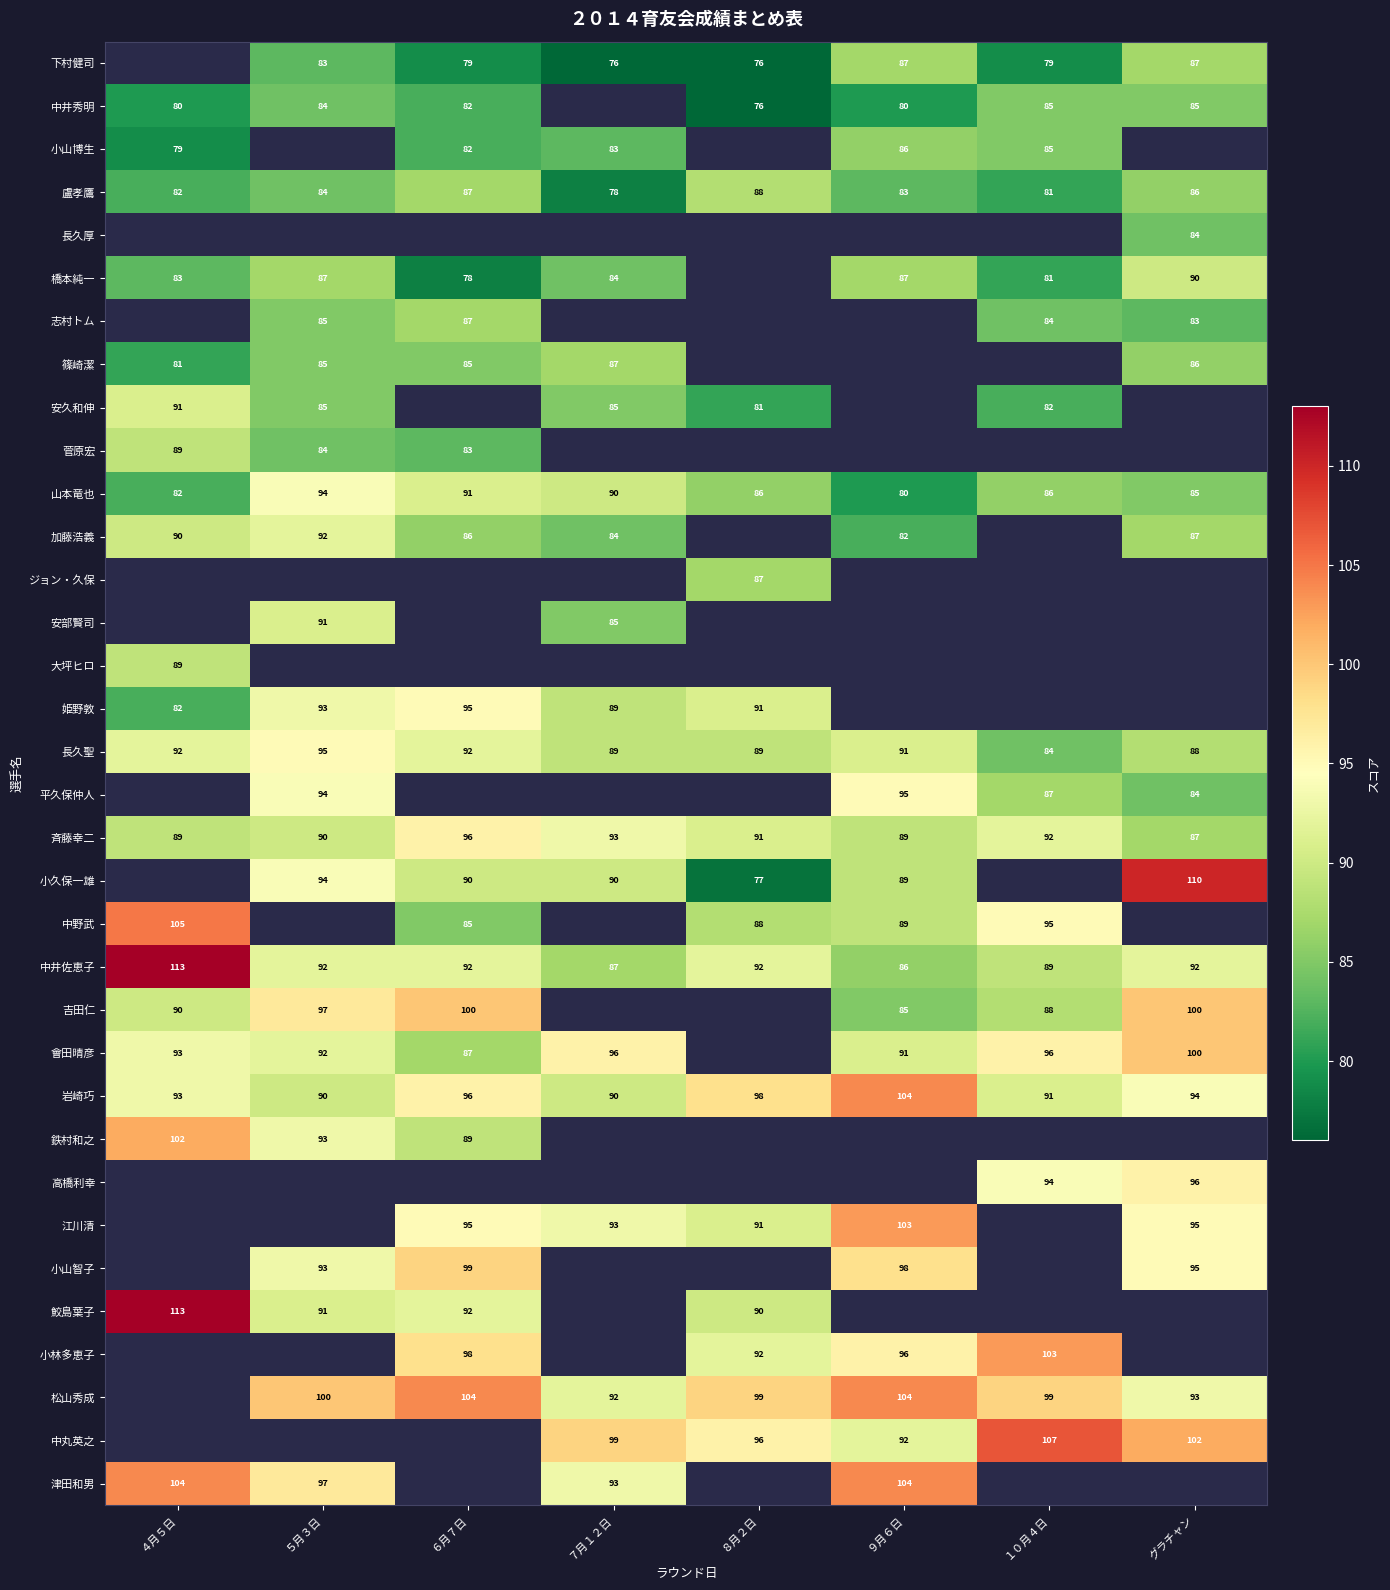

What is the difference between the second highest and second lowest values in the 盧孝鷹 series?

6